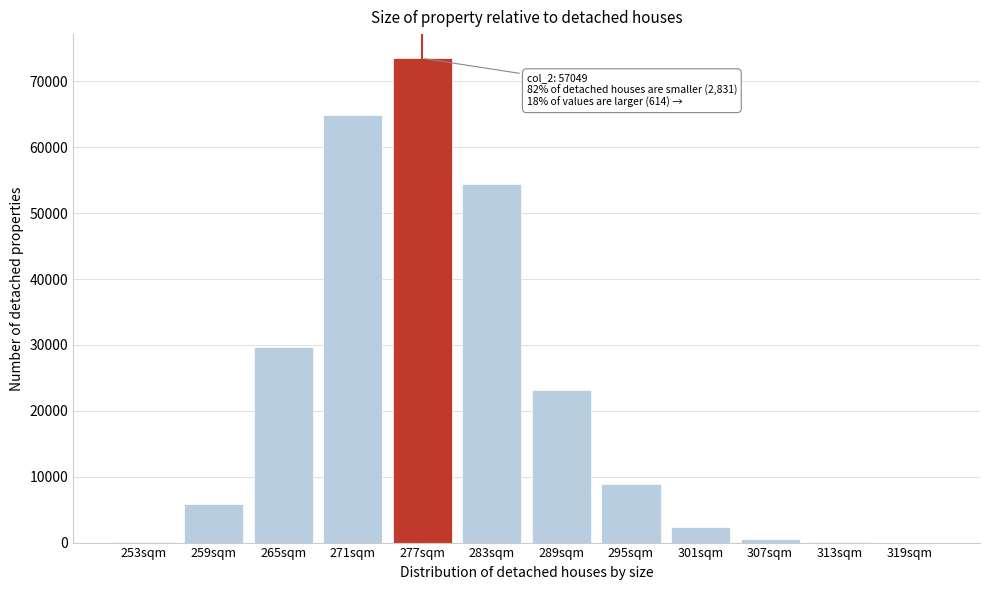

At which category does the chart reach its peak across all series?

277sqm